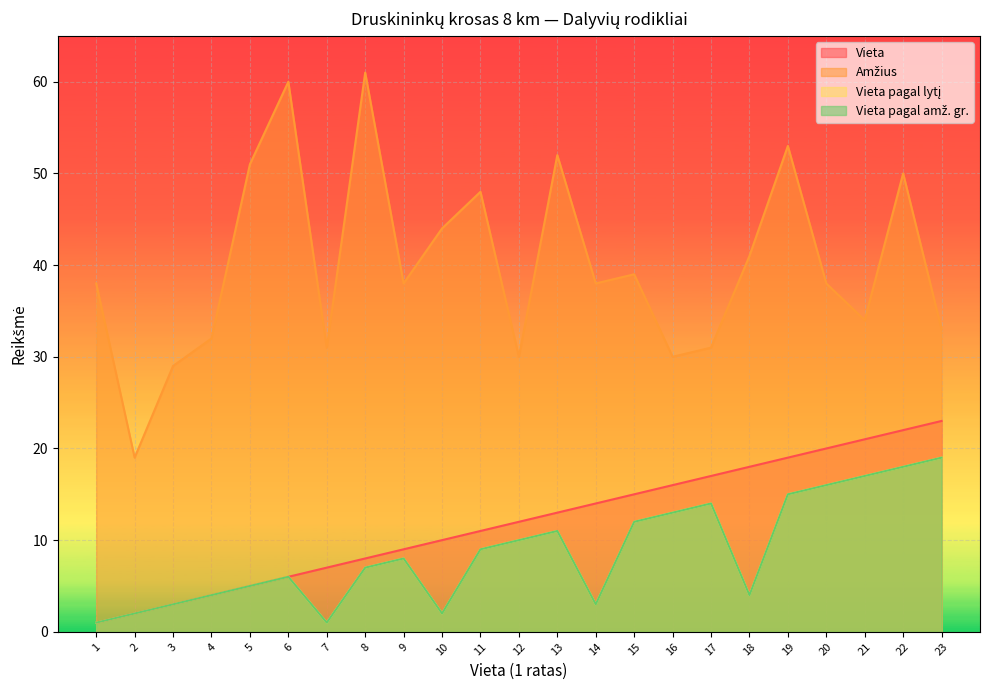

Rank the series by their maximum value, from lowest to highest.

Vieta pagal lytį, Vieta pagal amž. gr., Vieta, Amžius